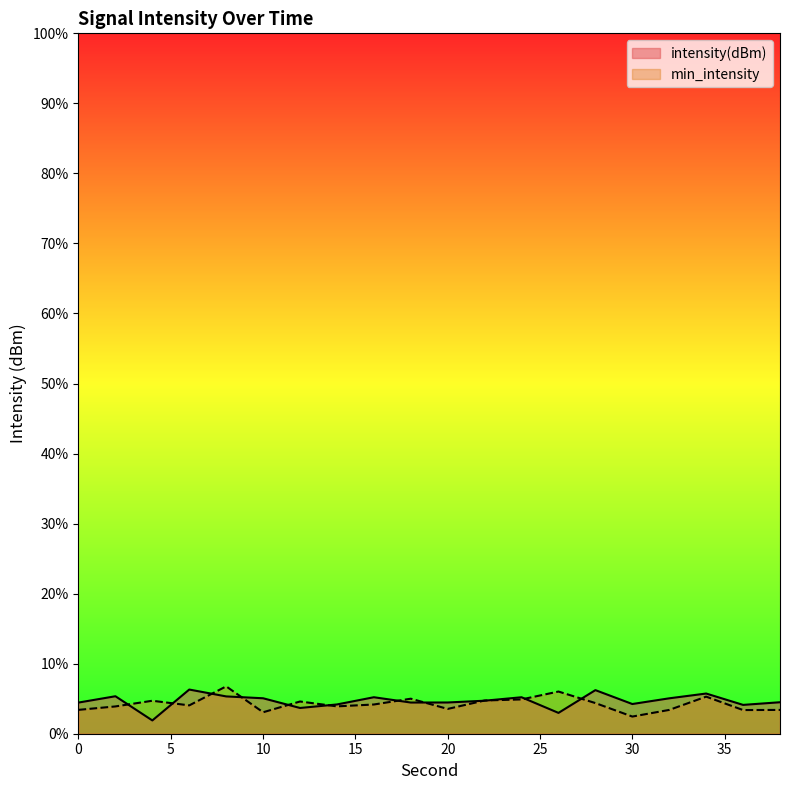

What is the sum of the min_intensity values at 38 and 30?

5.8